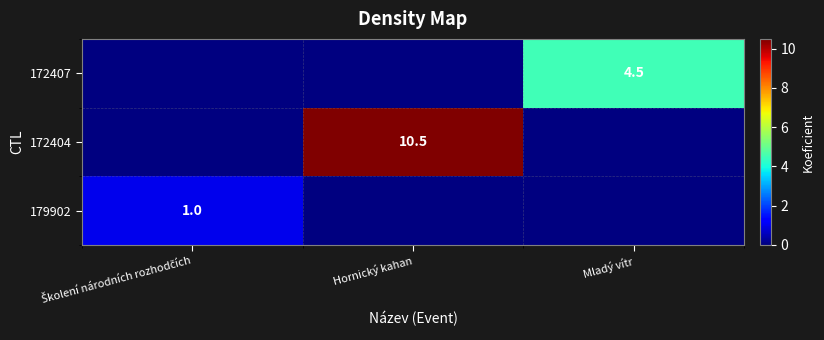

True or false: 172404 has a value of 10.5 at Hornický kahan.

True